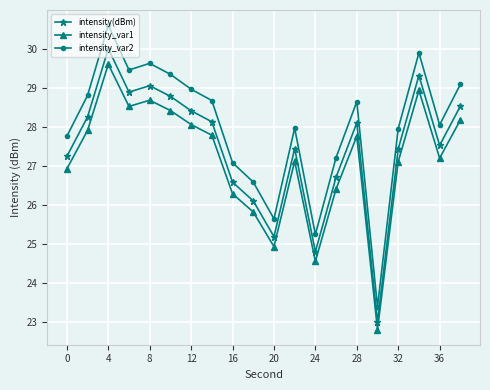

Which series has the largest range (max minus min)?

intensity_var2